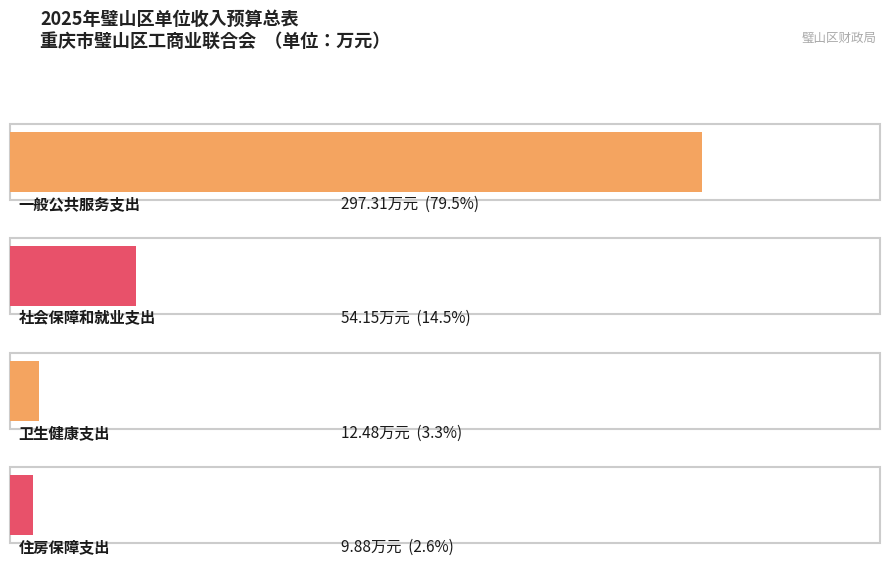

The 一般公共预算拨款收入 series shows 19.6 at 卫生健康支出. True or false?

False